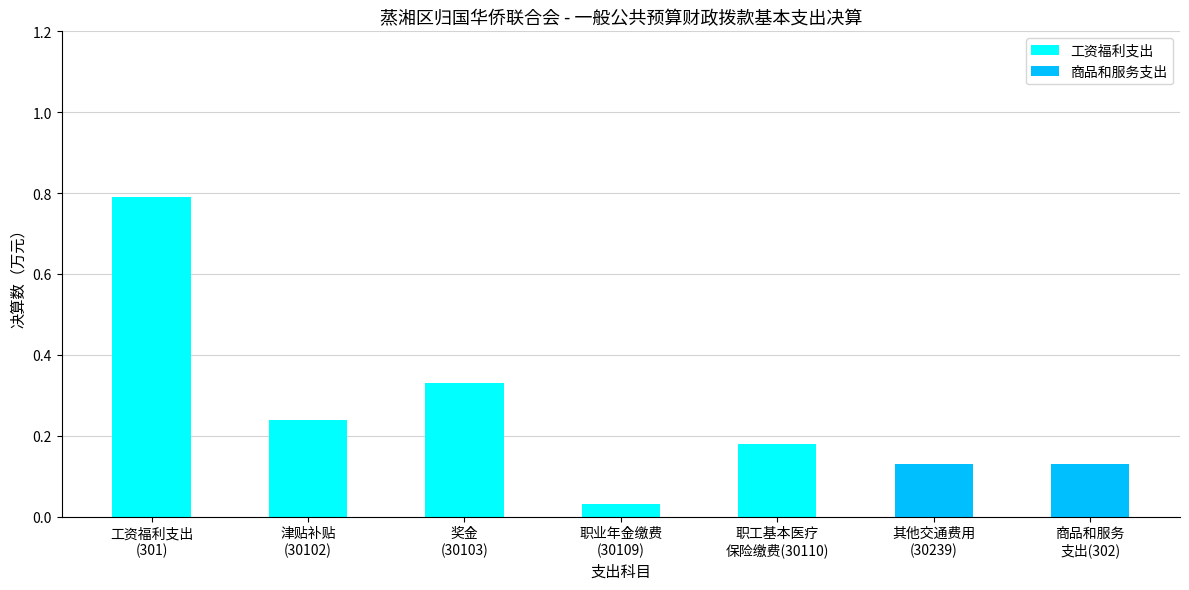

Does the chart contain stacked bars?

Yes